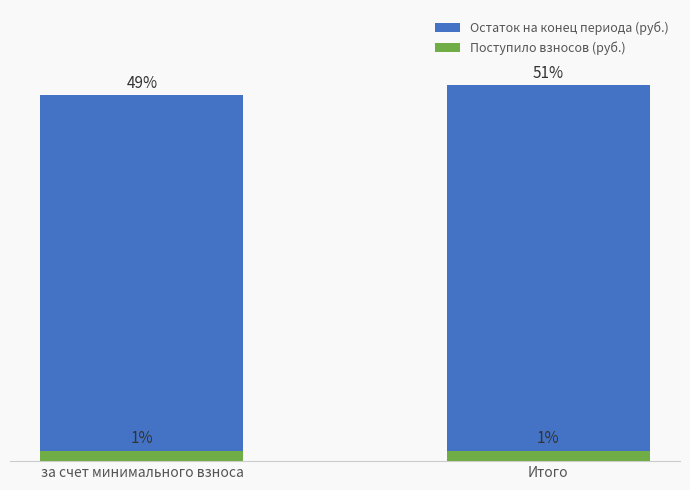

The value of Остаток на конец периода (руб.) at за счет минимального взноса is 101.3. True or false?

False